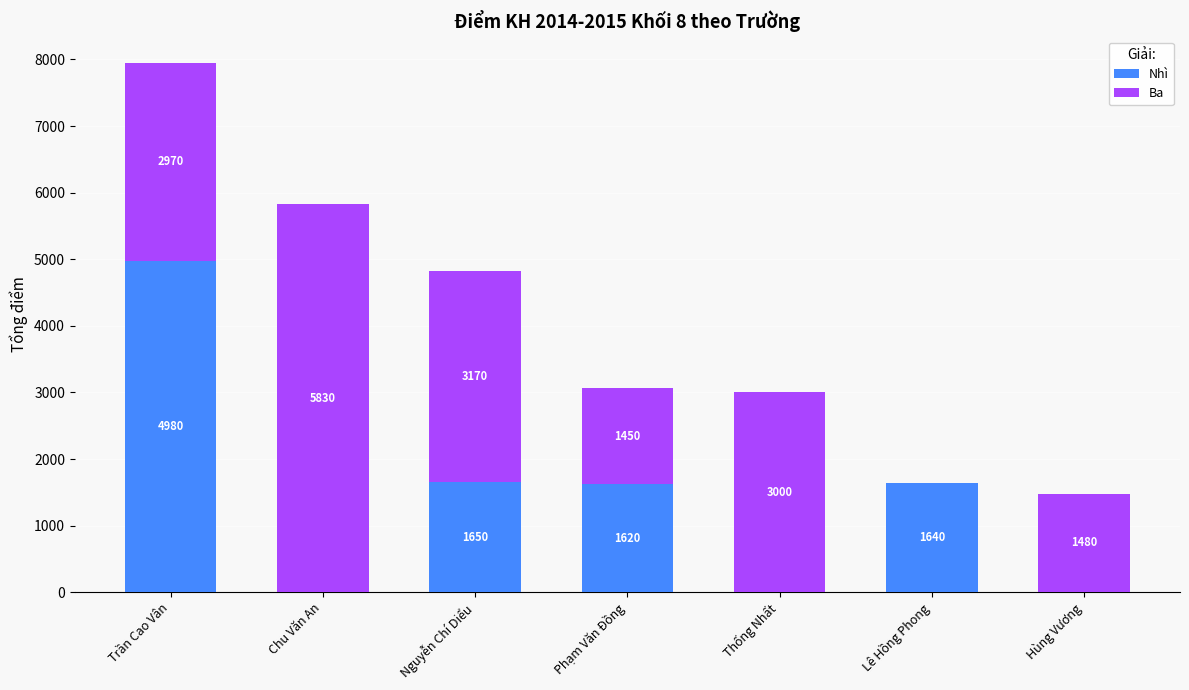

What is the sum of all Nhì values?

9890